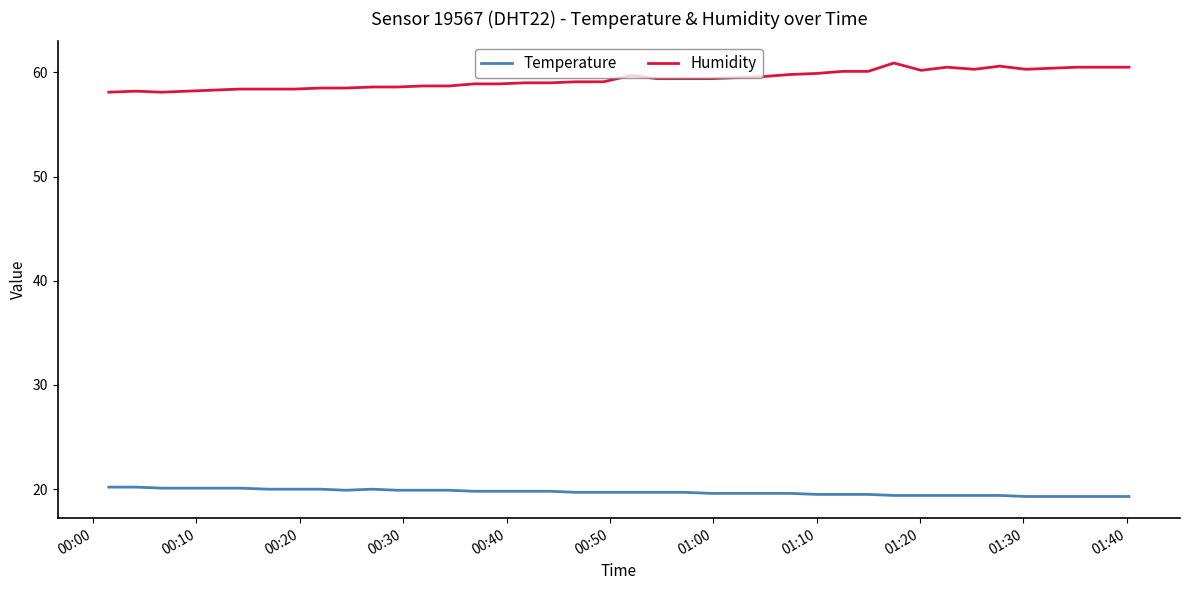

Which series has the largest range (max minus min)?

Humidity